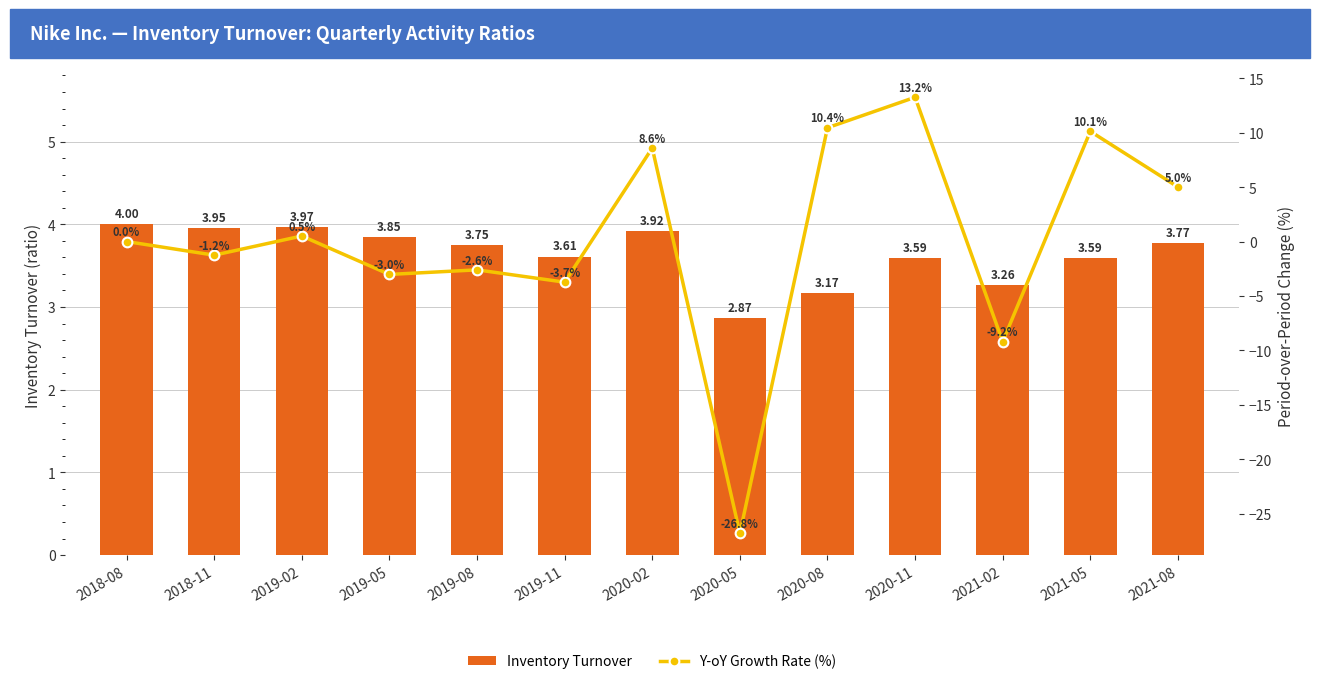

How many groups of bars are there?

13